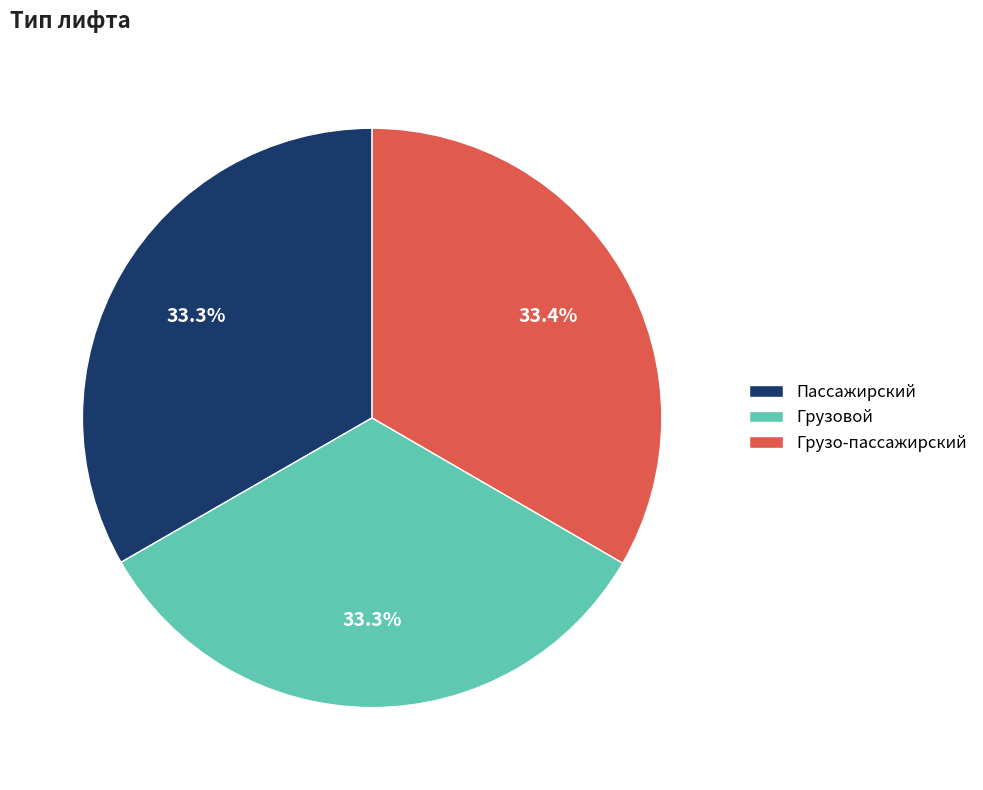

To the nearest percent, what is the combined percentage of Грузо-пассажирский and Пассажирский?

67%